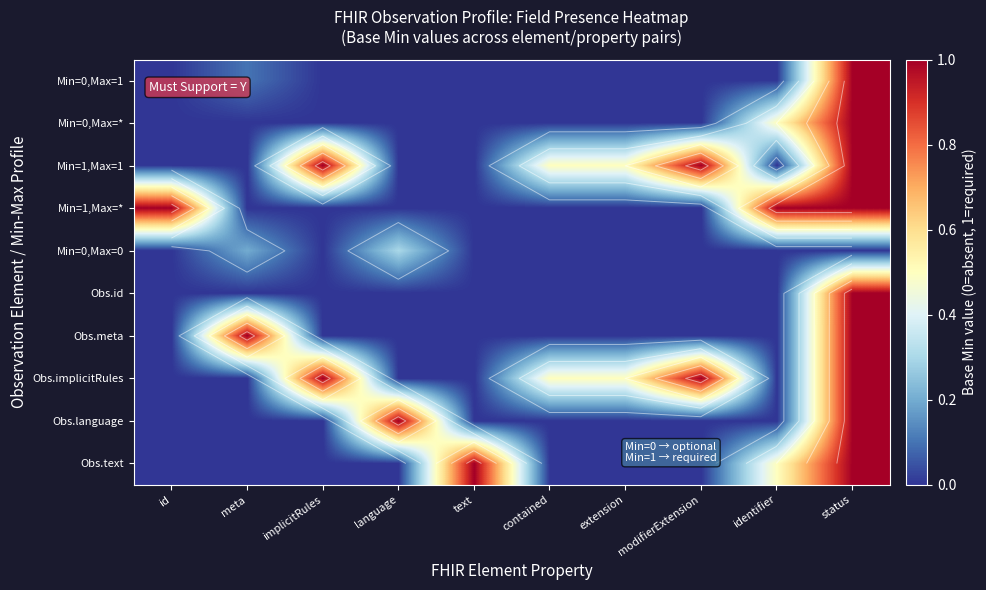

At how many categories does at least one series exceed 0?

10